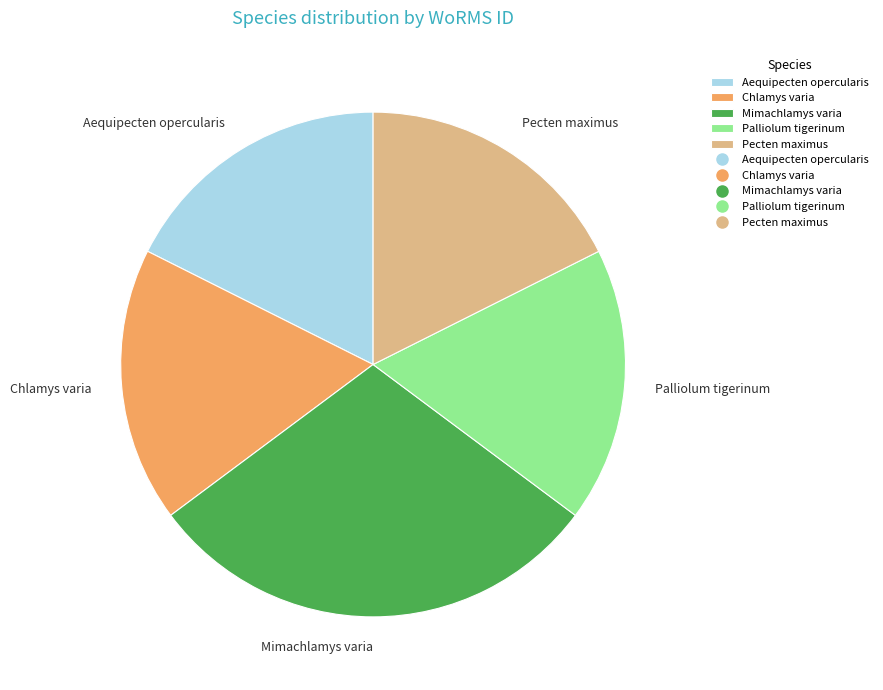

What is the ratio of the value at Palliolum tigerinum to the value at Chlamys varia?

1.0